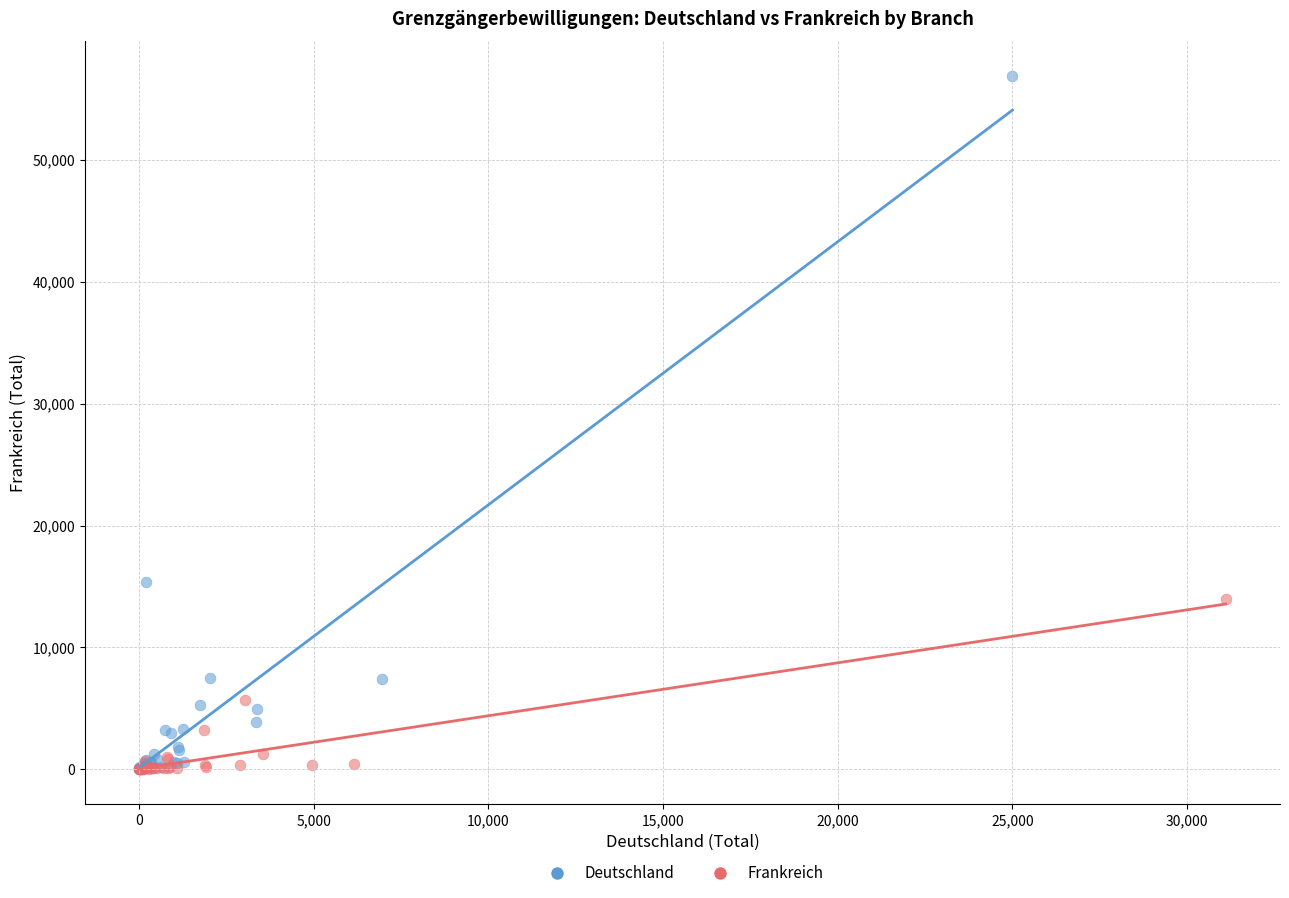

Which series has the widest spread of Y values?

Deutschland